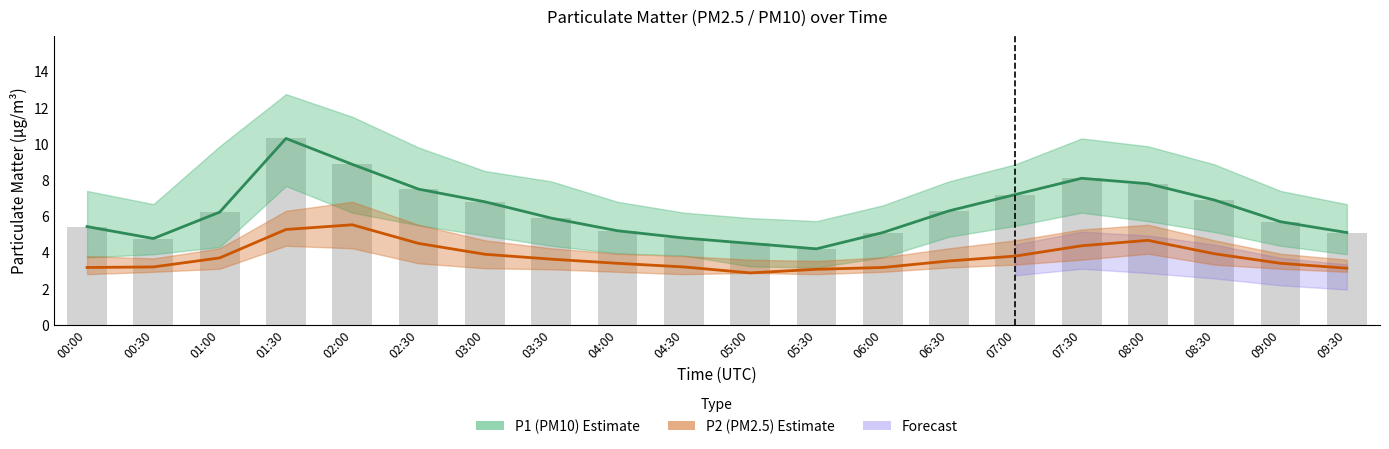

What is the minimum value shown in the chart?

2.9